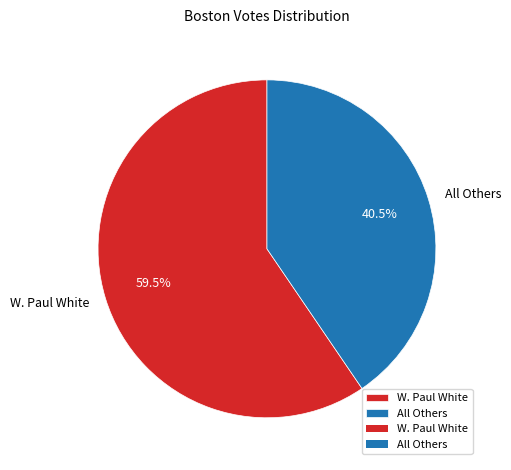

Which slice is the largest?

W. Paul White